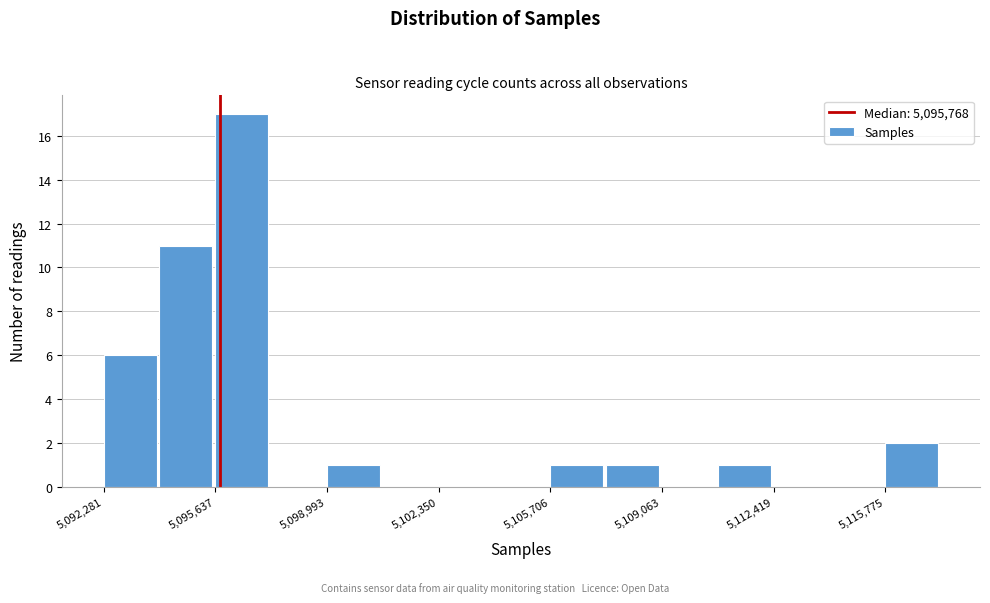

Around what value on the x-axis is the tallest bar? Give the approximate position of its centre, as read against the axis.

5096500